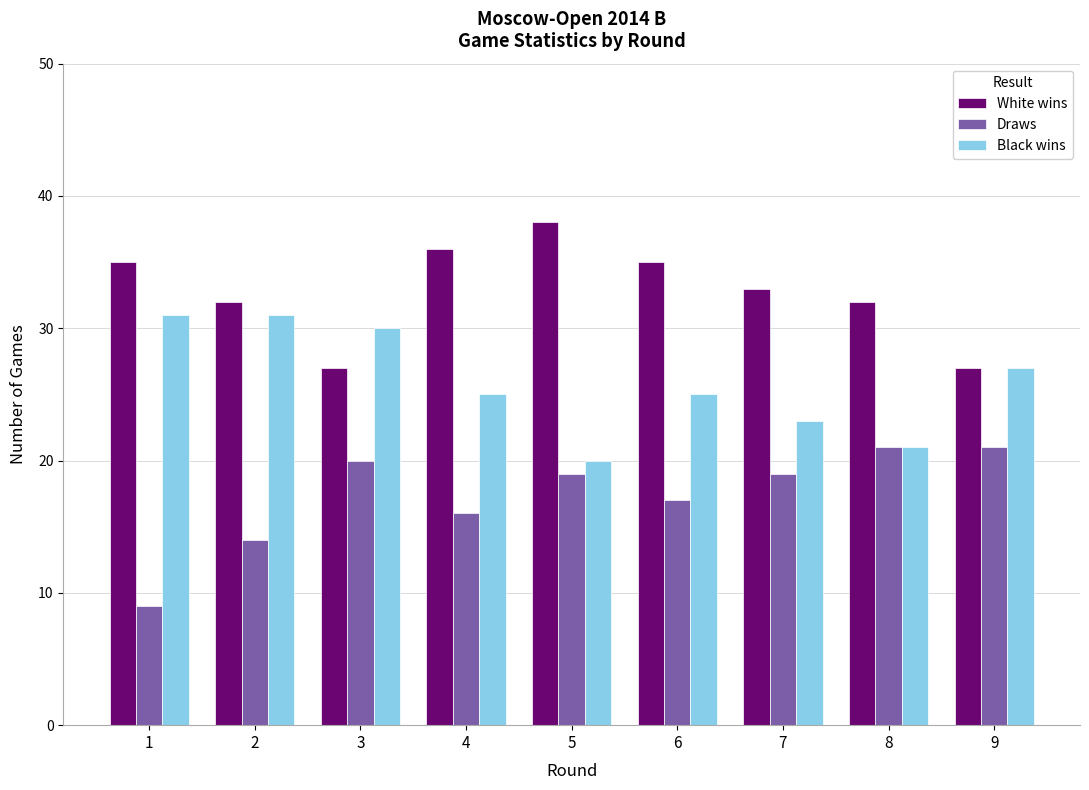

Which category has the lowest value in the Black wins series?

5